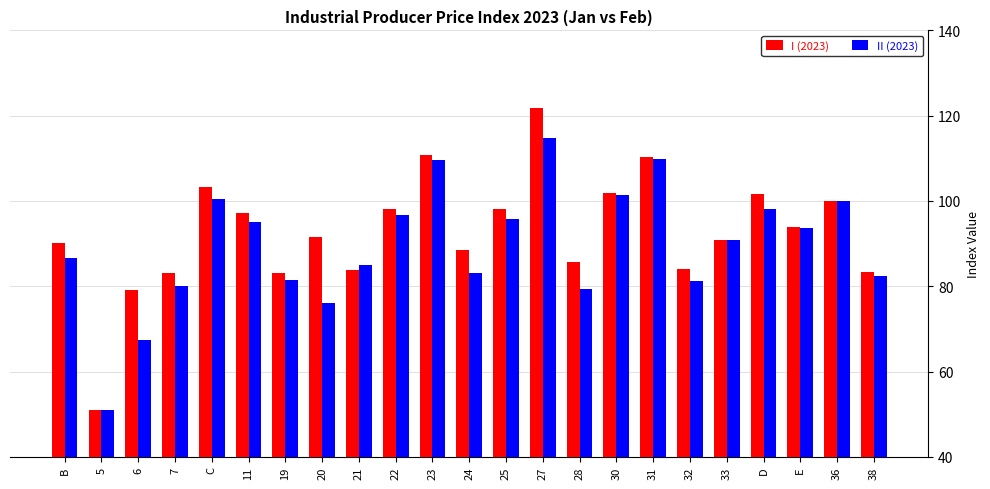

What is the label of the 17th bar from the left?

31